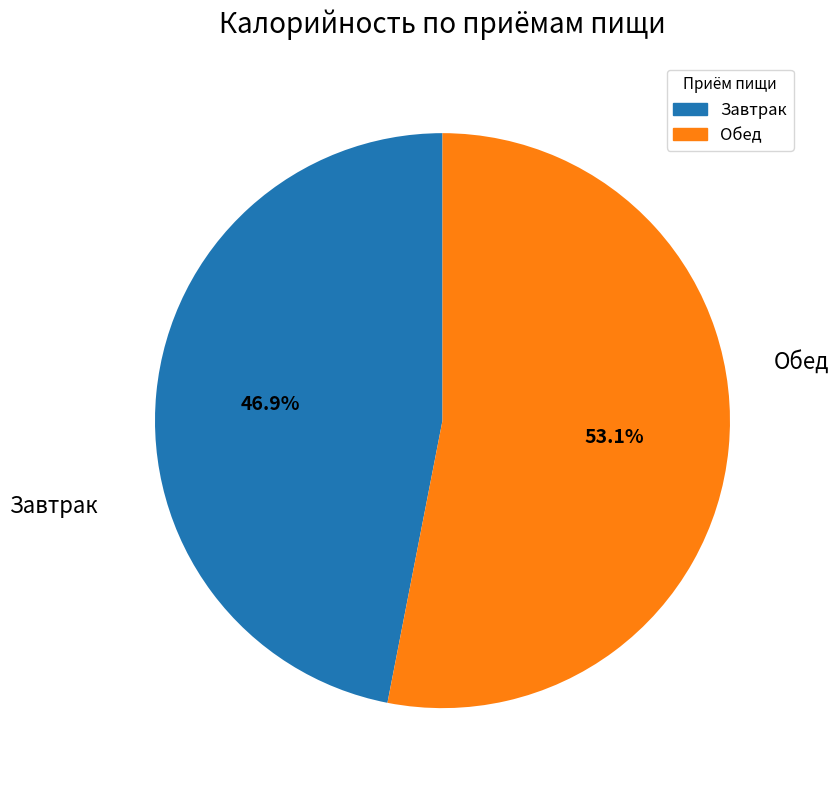

To the nearest percent, what is the combined percentage of Обед and Завтрак?

100%